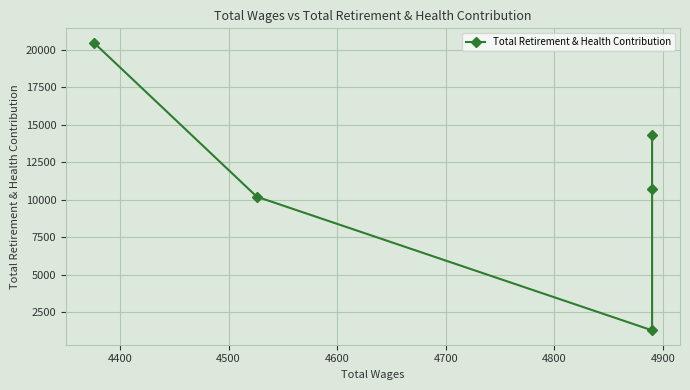

How many points are lower than both their immediate neighbors (excluding endpoints)?

1